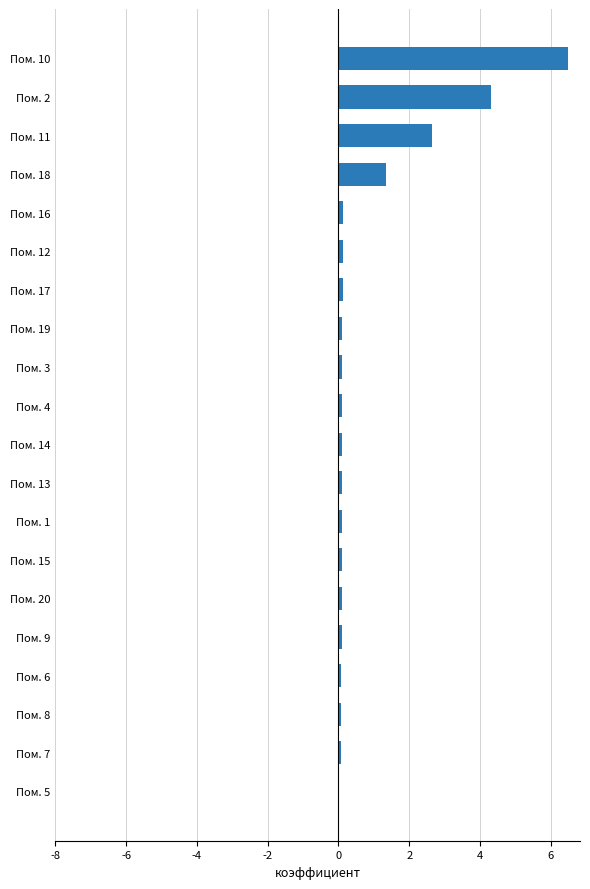

At which category does the chart reach its peak across all series?

Пом. 10